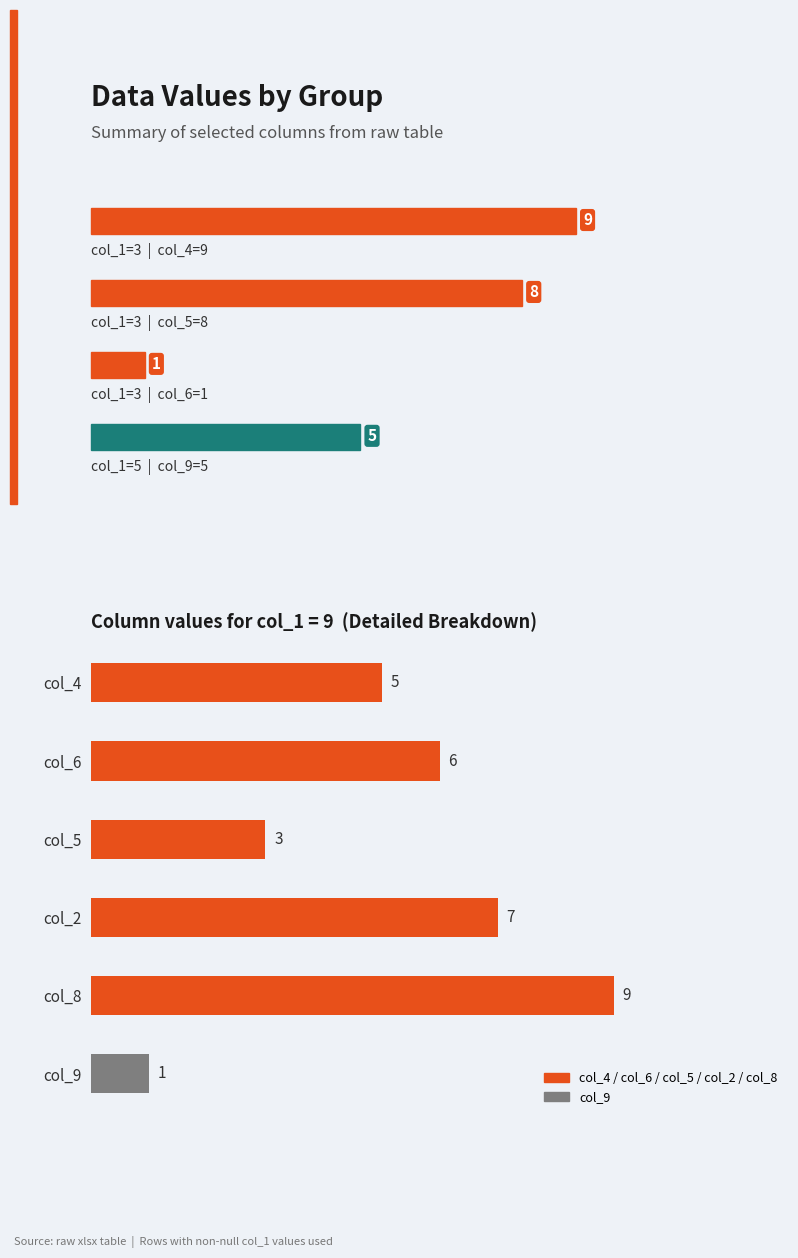

True or false: col_5 has a value of 1 at 17.

False